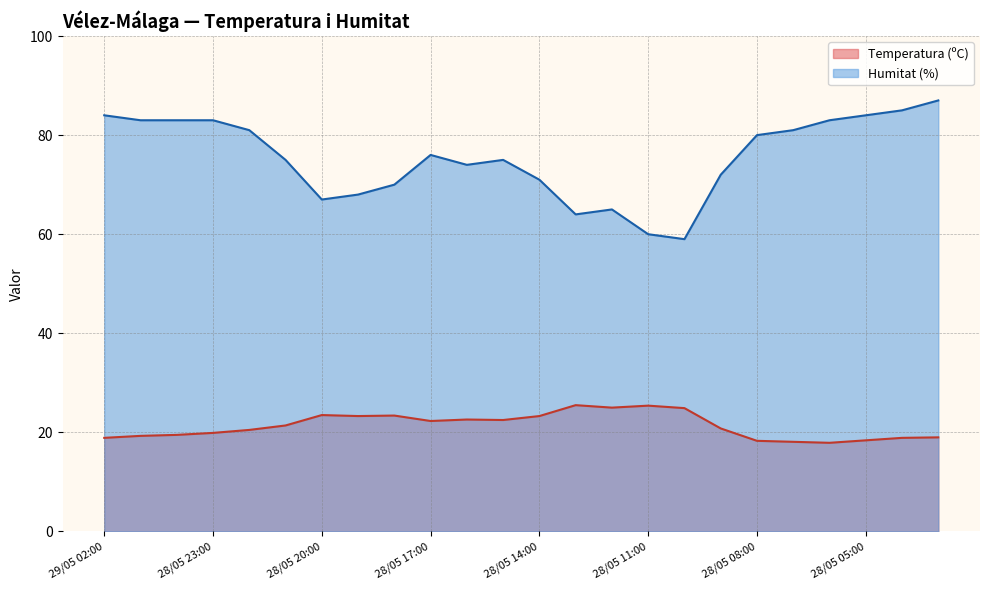

Reading left to right, list all the values displayed in this chart.

Temperatura (ºC): 18.9	19.3	19.5	19.9	20.5	21.4	23.5	23.3	23.4	22.3	22.6	22.5	23.3	25.5	25.0	25.4	24.9	20.8	18.3	18.1	17.9	18.4	18.9	19.0
Humitat (%): 84.0	83.0	83.0	83.0	81.0	75.0	67.0	68.0	70.0	76.0	74.0	75.0	71.0	64.0	65.0	60.0	59.0	72.0	80.0	81.0	83.0	84.0	85.0	87.0